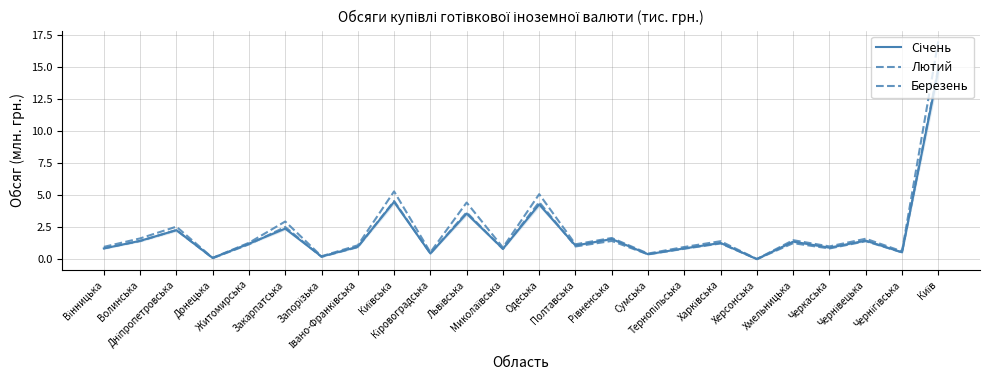

The Лютий series shows 1.3 at Миколаївська. True or false?

False